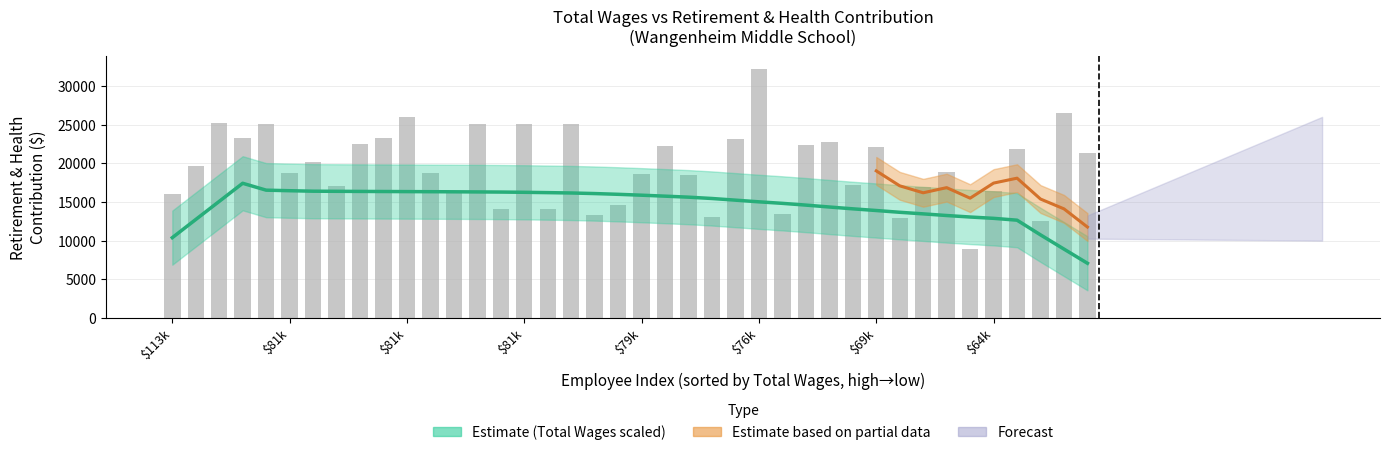

The value at 11 is 18775. True or false?

True